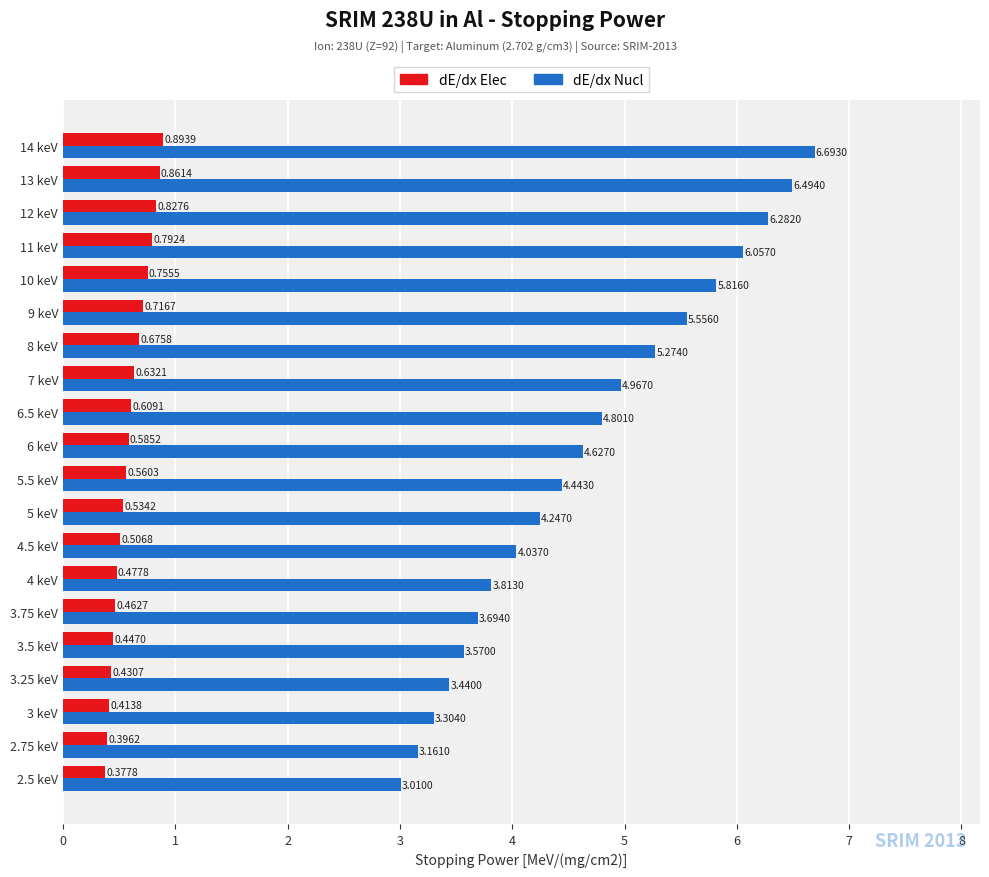

How many data points does each series have?

20